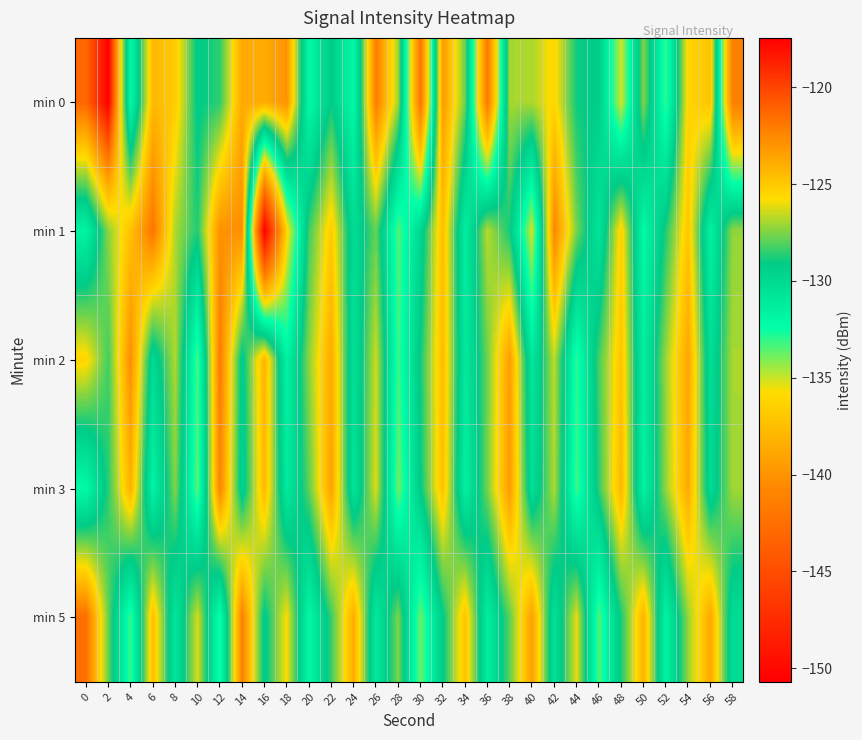

List the series in order of their peak value, lowest first.

min 3, min 2, min 1, min 5, min 0